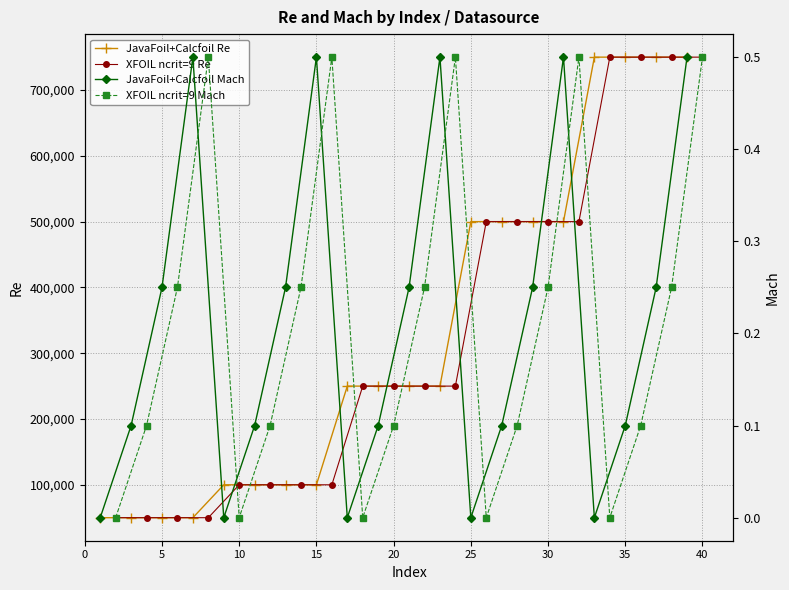

True or false: JavaFoil+Calcfoil Re has more than 1 interior local peaks.

False